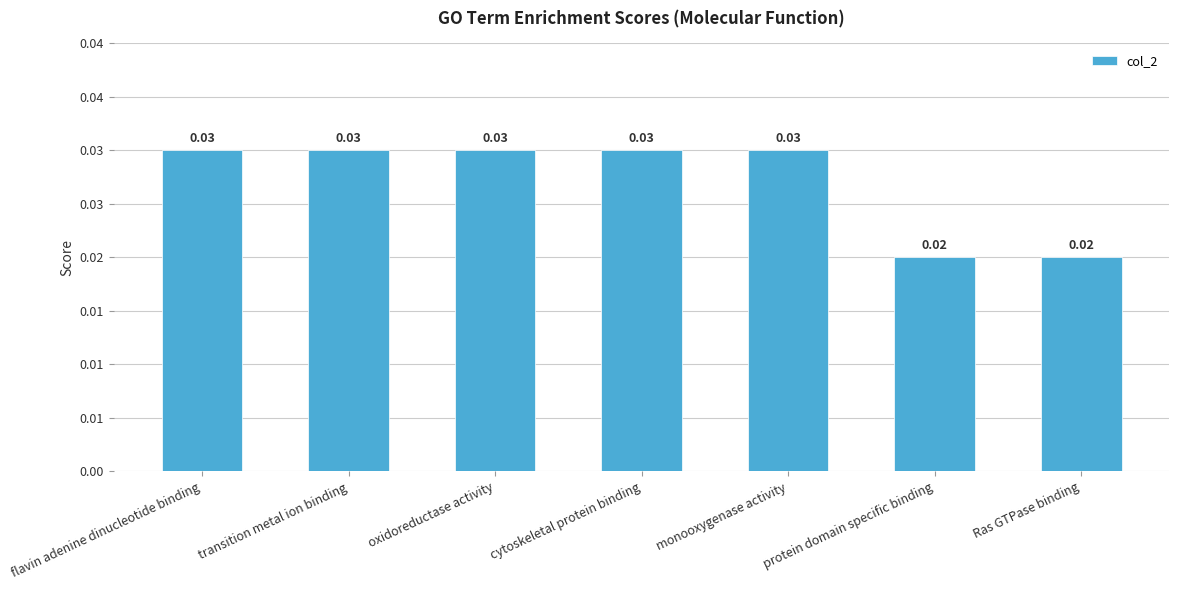

At which category does the chart reach its minimum across all series?

protein domain specific binding